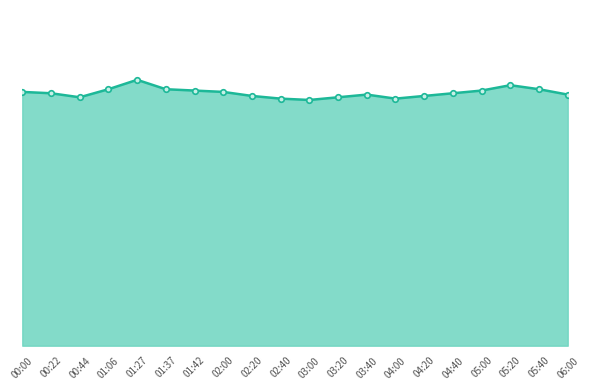

Is this an area chart (filled region under the line)?

Yes